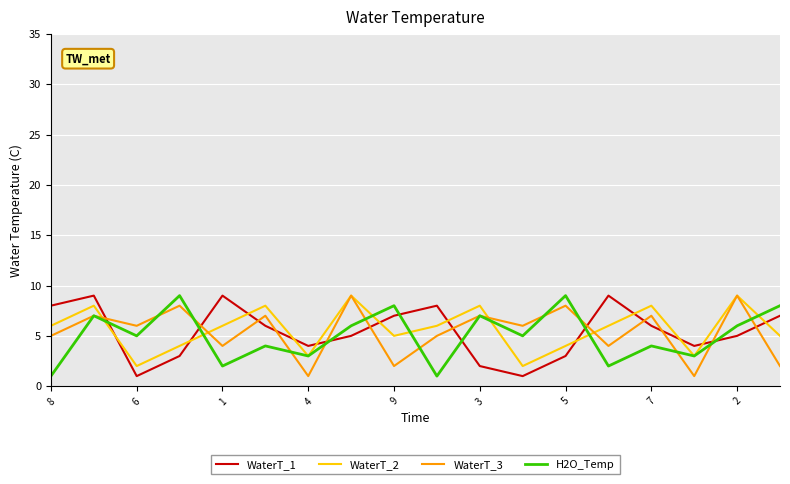

Which series ends up on top after the final intersection of WaterT_2 and WaterT_1?

WaterT_1